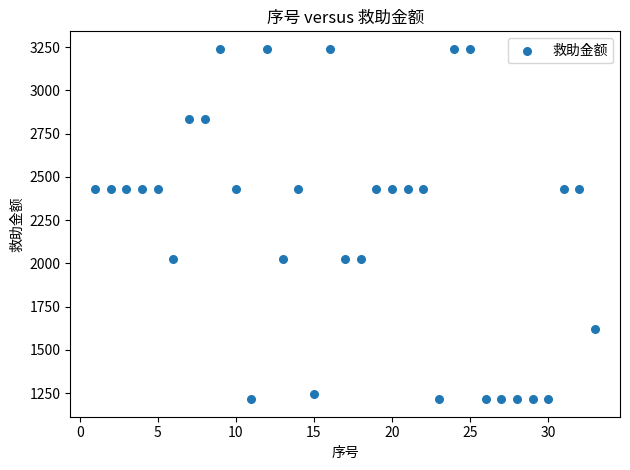

What is the range of Y values (max minus min)?

2025